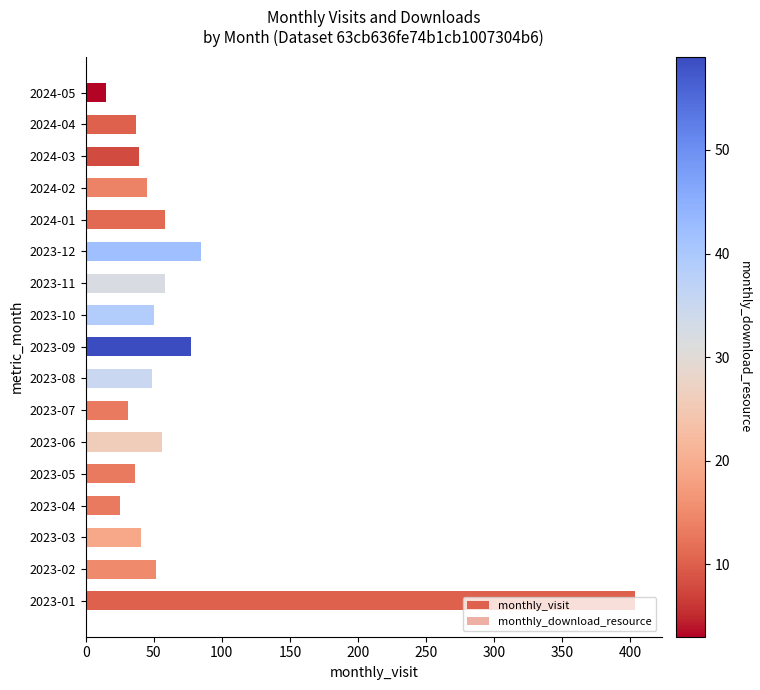

The monthly_visit series shows 52 at 2023-02. True or false?

True